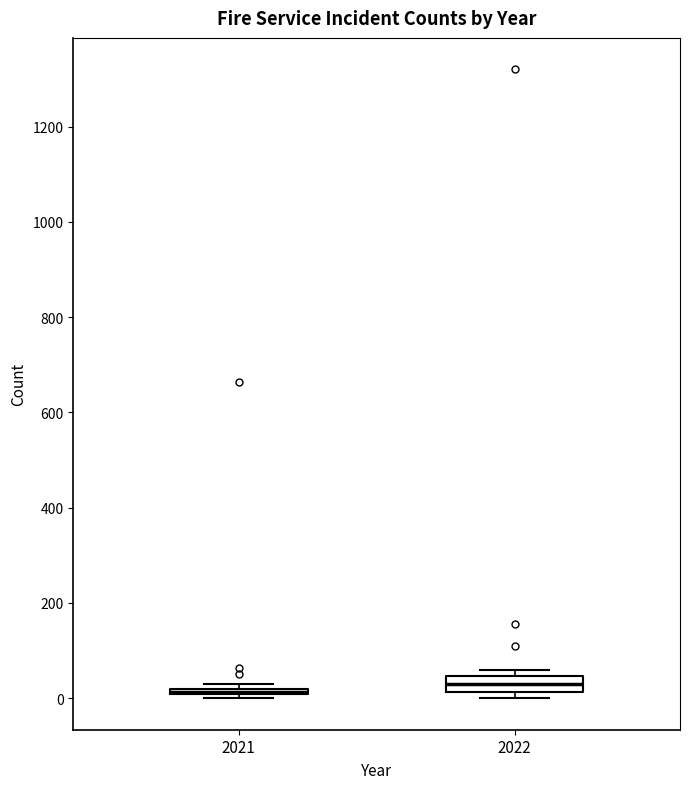

Where is the upper edge of the box at x = 2022 on the y-axis? The values are not printed on the chart, so give them approximately, as read against the axis.

40